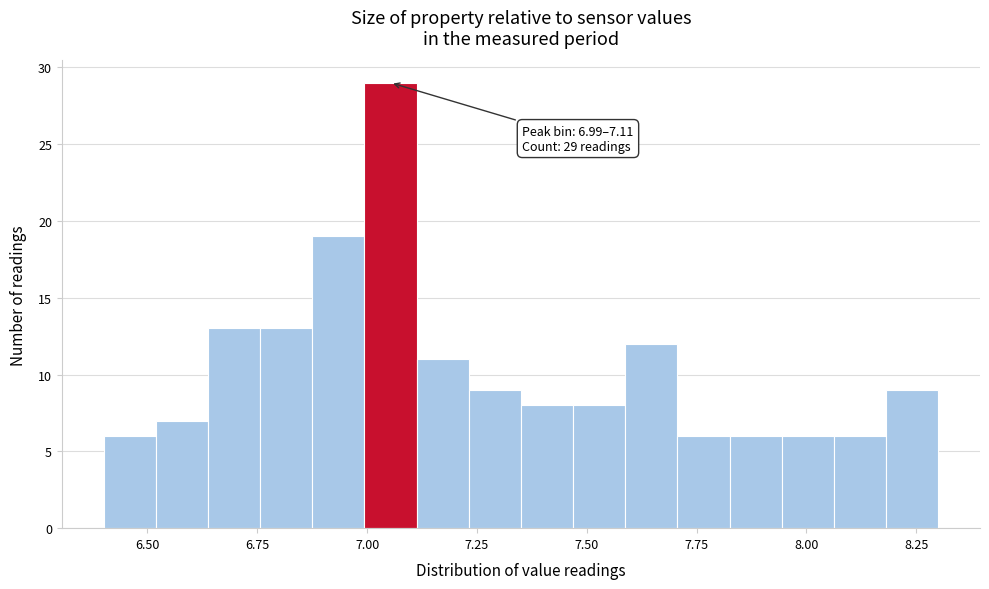

Read against the x-axis, roughly where is the centre of the tallest bar?

7.05